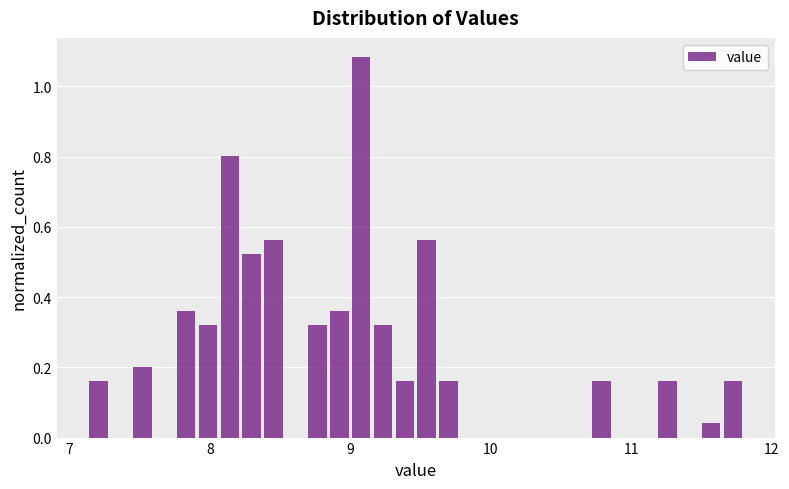

Around what value on the x-axis is the tallest bar? Give the approximate position of its centre, as read against the axis.

9.1